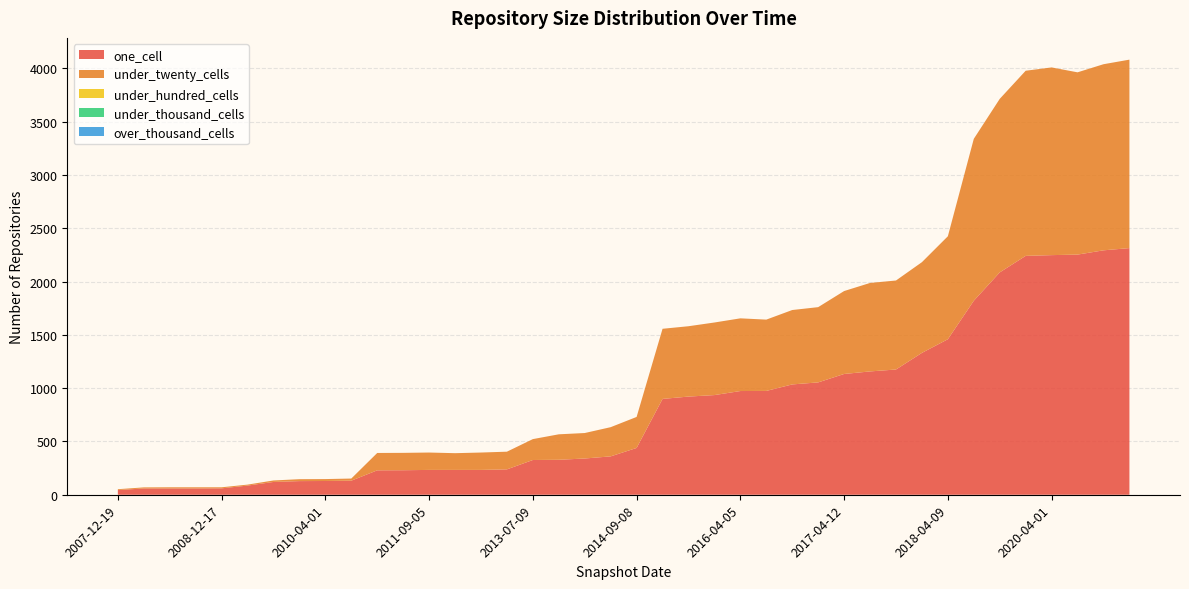

Reading right to left, what are all the values shown in this chart?

one_cell: 2019-10-09=2314	2019-07-01=2293	2019-04-06=2253	2020-04-01=2248	2020-01-01=2241	2019-01-01=2086	2018-07-11=1820	2018-04-09=1459	2017-12-22=1331	2017-10-12=1175	2017-07-24=1157	2017-04-12=1133	2016-10-07=1054	2016-07-04=1035	2015-07-03=974	2016-04-05=973	2016-01-04=935	2015-04-09=921	2015-01-19=899	2014-09-08=439	2014-03-28=360	2013-12-20=340	2013-09-10=328	2013-07-09=326	2012-07-13=238	2012-01-18=233	2011-02-21=233	2011-09-05=233	2011-06-10=230	2011-02-21=229	2010-07-26=132	2010-04-01=129	2009-12-16=128	2009-09-25=120	2009-04-06=86	2008-12-17=60	2008-10-10=59	2008-06-27=59	2008-04-01=59	2007-12-19=44
under_twenty_cells: 2019-10-09=1768	2019-07-01=1746	2019-04-06=1710	2020-04-01=1761	2020-01-01=1737	2019-01-01=1628	2018-07-11=1519	2018-04-09=966	2017-12-22=851	2017-10-12=835	2017-07-24=830	2017-04-12=778	2016-10-07=706	2016-07-04=698	2015-07-03=669	2016-04-05=682	2016-01-04=681	2015-04-09=660	2015-01-19=658	2014-09-08=291	2014-03-28=274	2013-12-20=239	2013-09-10=239	2013-07-09=196	2012-07-13=166	2012-01-18=163	2011-02-21=157	2011-09-05=163	2011-06-10=163	2011-02-21=163	2010-07-26=20	2010-04-01=18	2009-12-16=18	2009-09-25=14	2009-04-06=9	2008-12-17=10	2008-10-10=11	2008-06-27=11	2008-04-01=10	2007-12-19=8
under_hundred_cells: 2019-10-09=0	2019-07-01=0	2019-04-06=0	2020-04-01=0	2020-01-01=0	2019-01-01=0	2018-07-11=0	2018-04-09=0	2017-12-22=0	2017-10-12=0	2017-07-24=0	2017-04-12=0	2016-10-07=0	2016-07-04=0	2015-07-03=0	2016-04-05=0	2016-01-04=0	2015-04-09=0	2015-01-19=0	2014-09-08=0	2014-03-28=0	2013-12-20=0	2013-09-10=0	2013-07-09=0	2012-07-13=0	2012-01-18=0	2011-02-21=0	2011-09-05=0	2011-06-10=0	2011-02-21=0	2010-07-26=0	2010-04-01=0	2009-12-16=0	2009-09-25=0	2009-04-06=0	2008-12-17=0	2008-10-10=0	2008-06-27=0	2008-04-01=0	2007-12-19=0
under_thousand_cells: 2019-10-09=0	2019-07-01=0	2019-04-06=0	2020-04-01=0	2020-01-01=0	2019-01-01=0	2018-07-11=0	2018-04-09=0	2017-12-22=0	2017-10-12=0	2017-07-24=0	2017-04-12=0	2016-10-07=0	2016-07-04=0	2015-07-03=0	2016-04-05=0	2016-01-04=0	2015-04-09=0	2015-01-19=0	2014-09-08=0	2014-03-28=0	2013-12-20=0	2013-09-10=0	2013-07-09=0	2012-07-13=0	2012-01-18=0	2011-02-21=0	2011-09-05=0	2011-06-10=0	2011-02-21=0	2010-07-26=0	2010-04-01=0	2009-12-16=0	2009-09-25=0	2009-04-06=0	2008-12-17=0	2008-10-10=0	2008-06-27=0	2008-04-01=0	2007-12-19=0
over_thousand_cells: 2019-10-09=0	2019-07-01=0	2019-04-06=0	2020-04-01=0	2020-01-01=0	2019-01-01=0	2018-07-11=0	2018-04-09=0	2017-12-22=0	2017-10-12=0	2017-07-24=0	2017-04-12=0	2016-10-07=0	2016-07-04=0	2015-07-03=0	2016-04-05=0	2016-01-04=0	2015-04-09=0	2015-01-19=0	2014-09-08=0	2014-03-28=0	2013-12-20=0	2013-09-10=0	2013-07-09=0	2012-07-13=0	2012-01-18=0	2011-02-21=0	2011-09-05=0	2011-06-10=0	2011-02-21=0	2010-07-26=0	2010-04-01=0	2009-12-16=0	2009-09-25=0	2009-04-06=0	2008-12-17=0	2008-10-10=0	2008-06-27=0	2008-04-01=0	2007-12-19=0